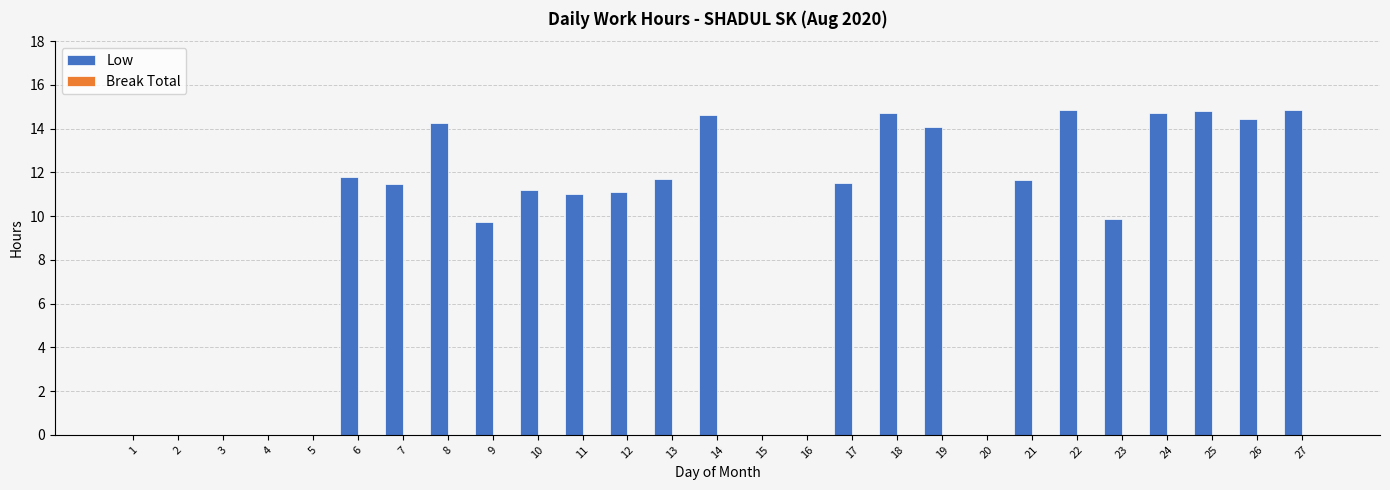

What is the sum of the values at 12 and 27?

26.0